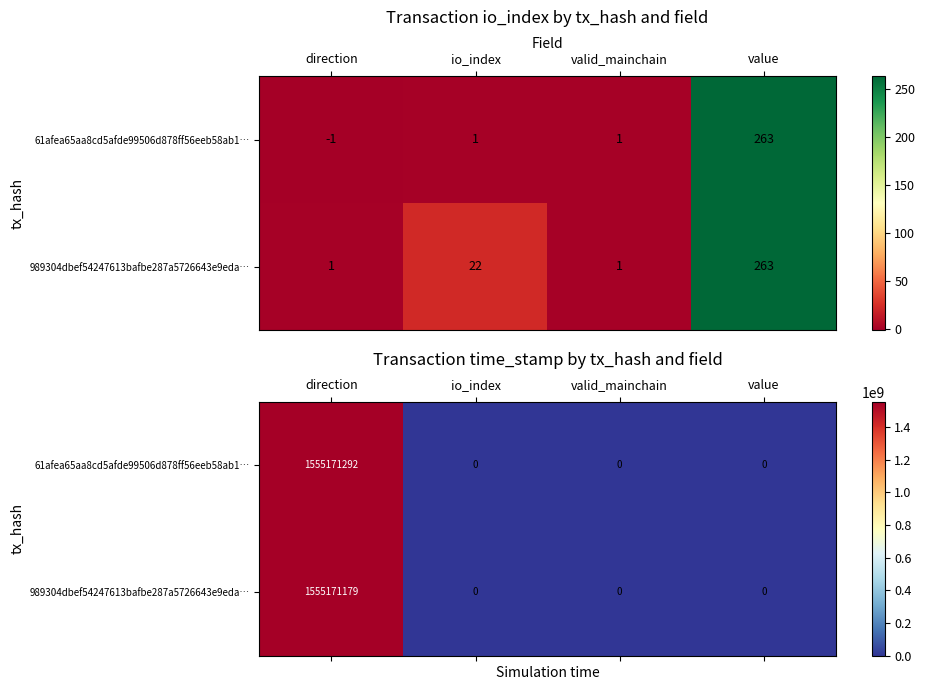

Which series has the largest total across all categories?

61afea65aa8cd5afde99506d878ff56eeb58ab1…